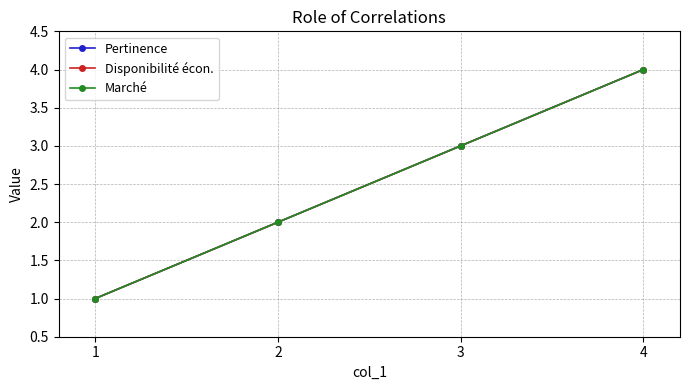

Is this an area chart (filled region under the line)?

No